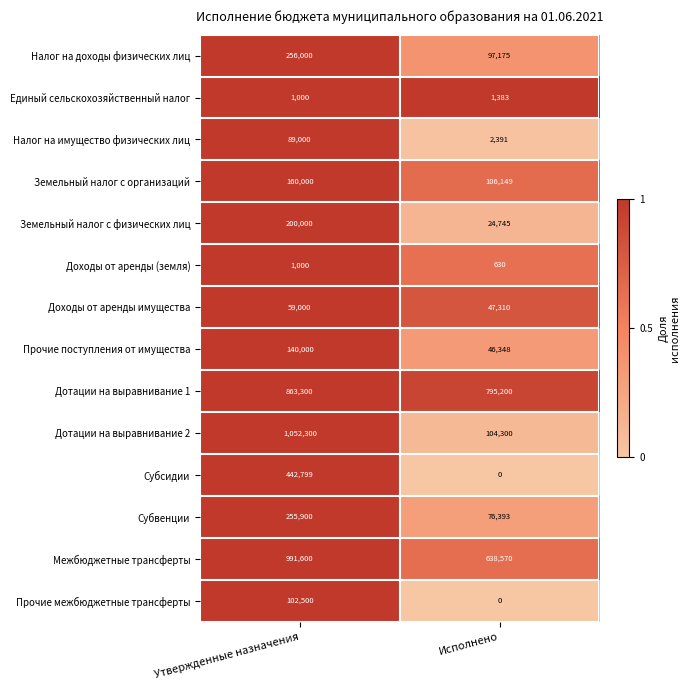

Rank the series by their maximum value, from highest to lowest.

Дотации на выравнивание 2, Межбюджетные трансферты, Дотации на выравнивание 1, Субсидии, Налог на доходы физических лиц, Субвенции, Земельный налог с физических лиц, Земельный налог с организаций, Прочие поступления от имущества, Прочие межбюджетные трансферты, Налог на имущество физических лиц, Доходы от аренды имущества, Единый сельскохозяйственный налог, Доходы от аренды (земля)